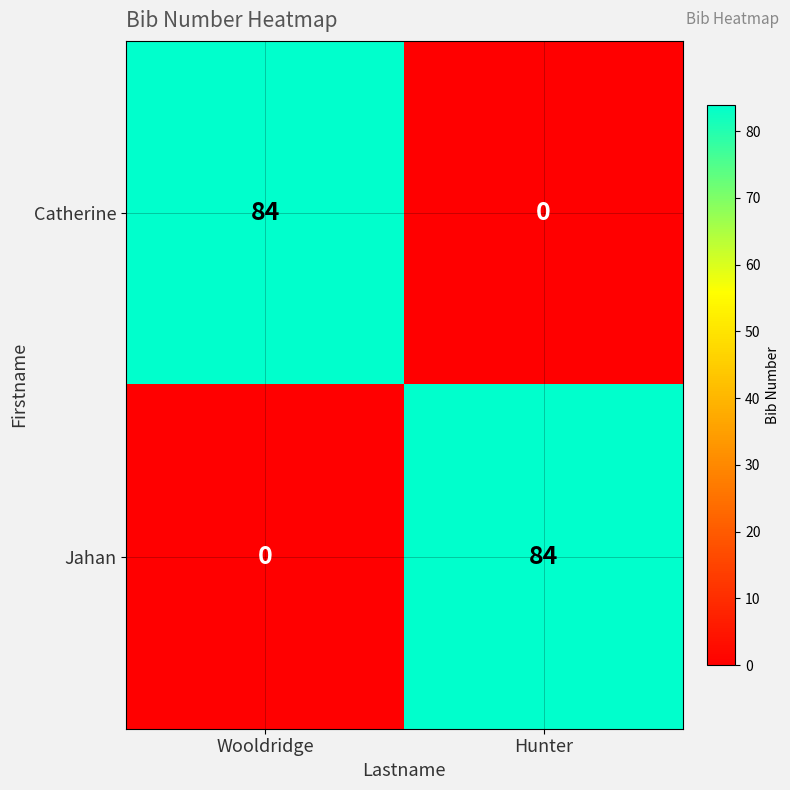

How many data points in Catherine are less than 84?

1